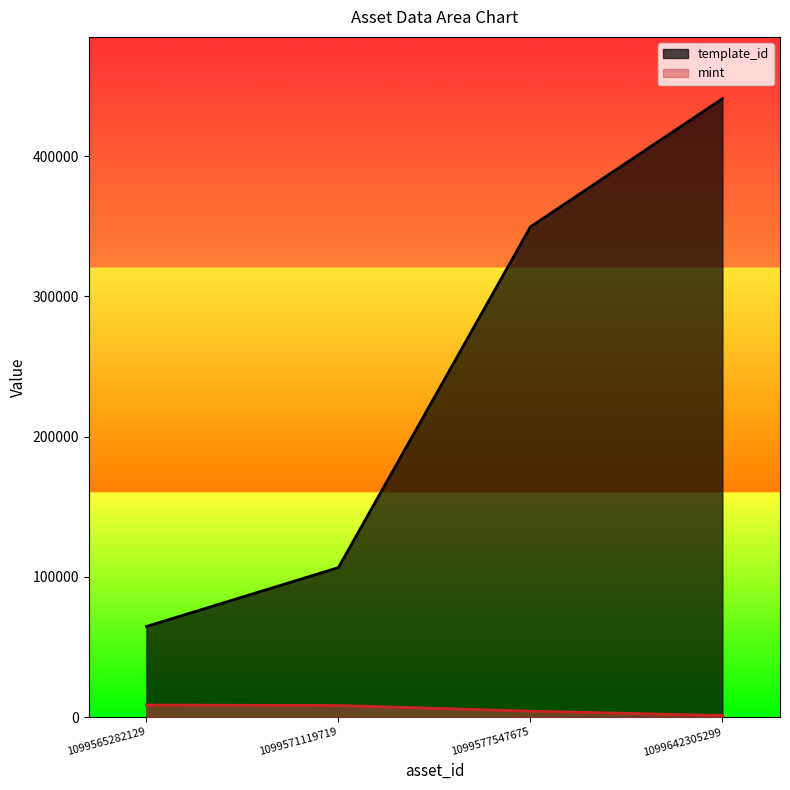

List the labels in order of template_id value, smallest first.

1099565282129, 1099571119719, 1099577547675, 1099642305299